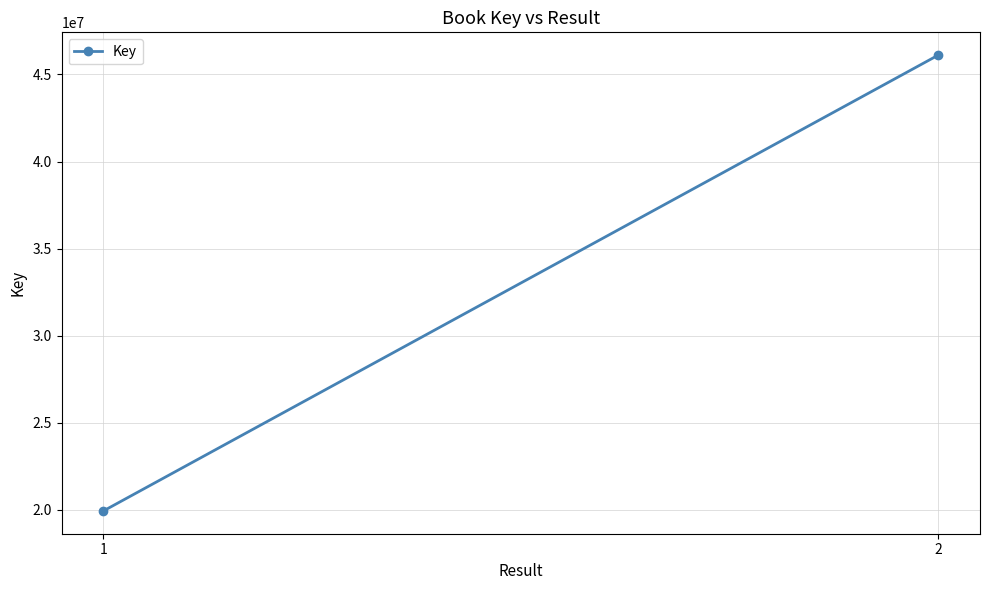

What is the value of the 2nd point from the left?

46111288